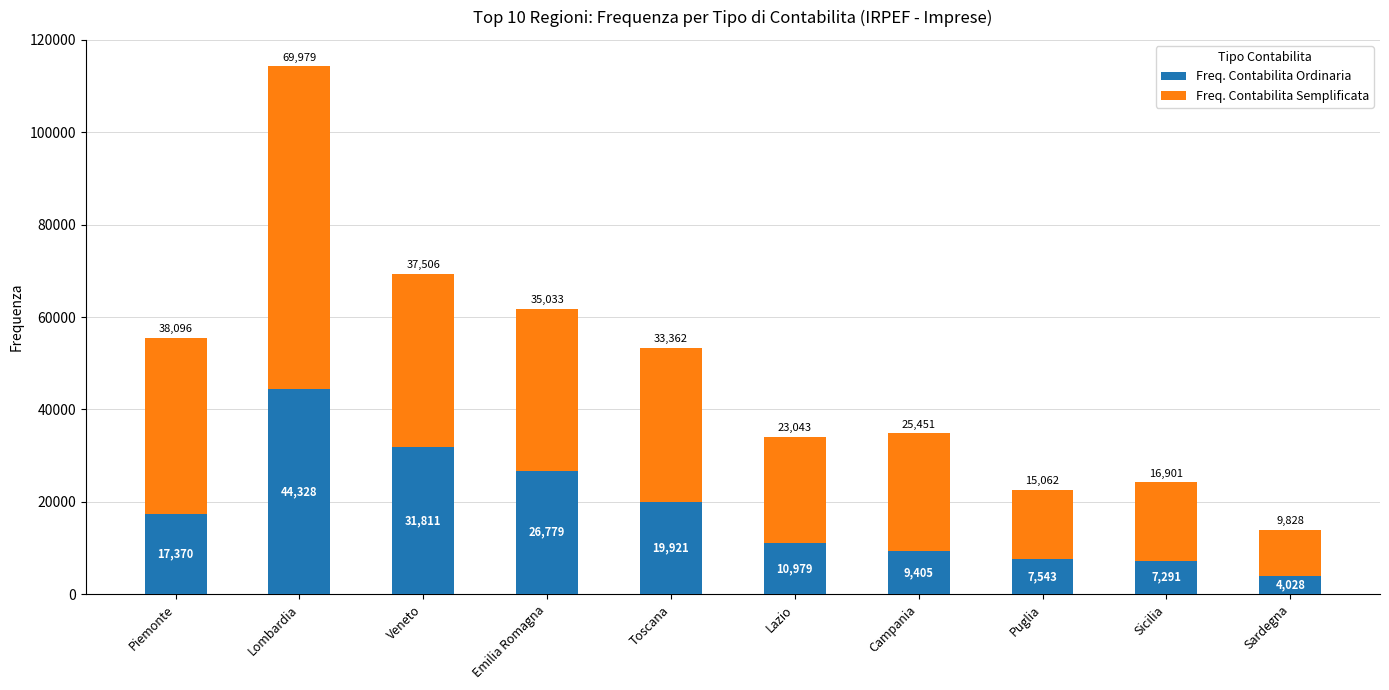

List the labels in order of Freq. Contabilita Ordinaria value, smallest first.

Sardegna, Sicilia, Puglia, Campania, Lazio, Piemonte, Toscana, Emilia Romagna, Veneto, Lombardia